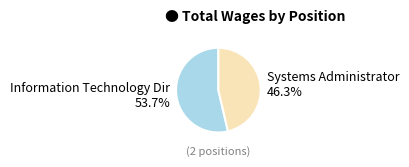

True or false: Systems Administrator accounts for 46% of the total.

True